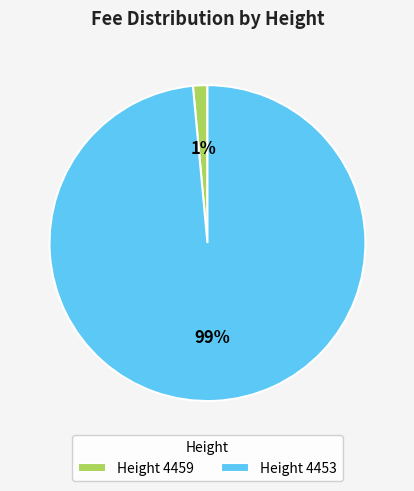

True or false: Height 4459 accounts for 1% of the total.

True